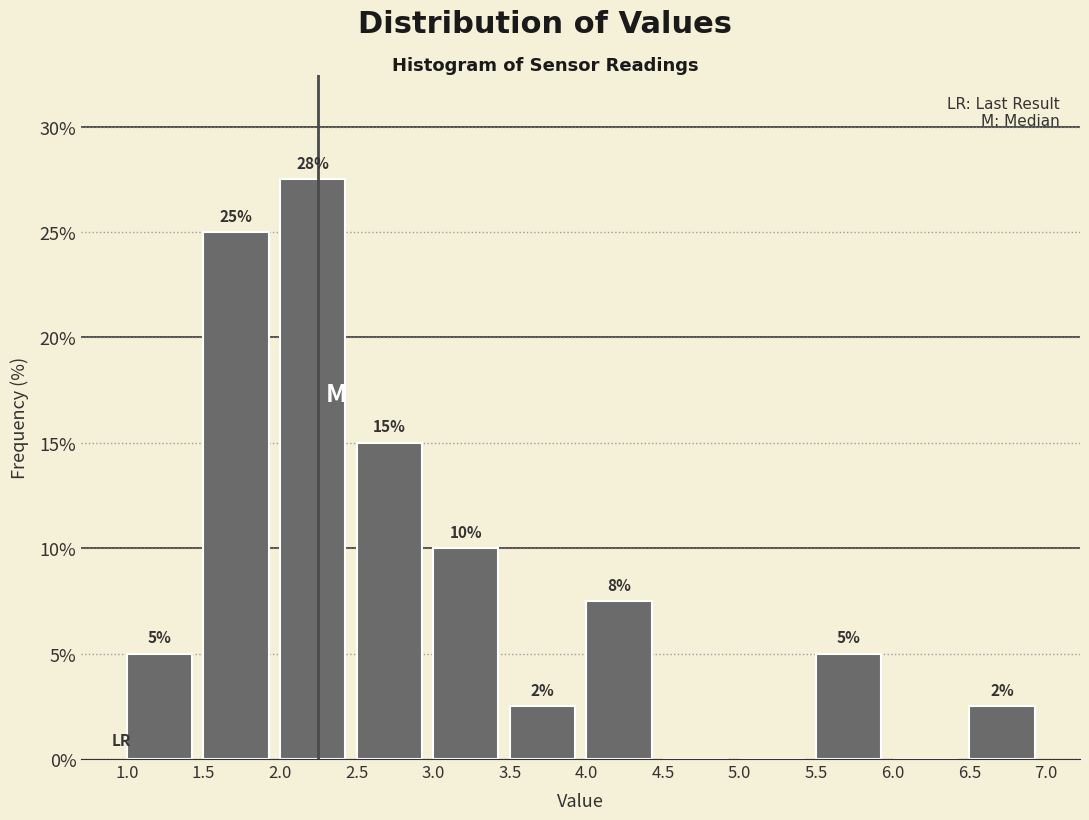

Over which range of the x-axis is the bar tallest?

2.0 to 2.5